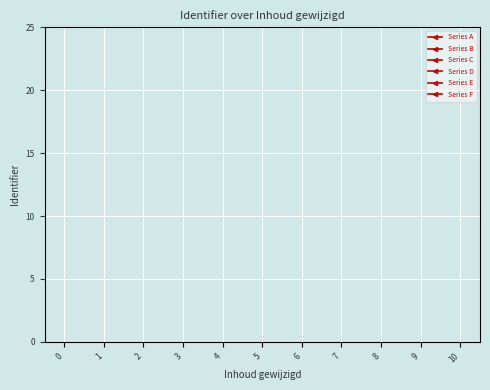

What are all the series names shown in the legend?

Series A, Series B, Series C, Series D, Series E, Series F